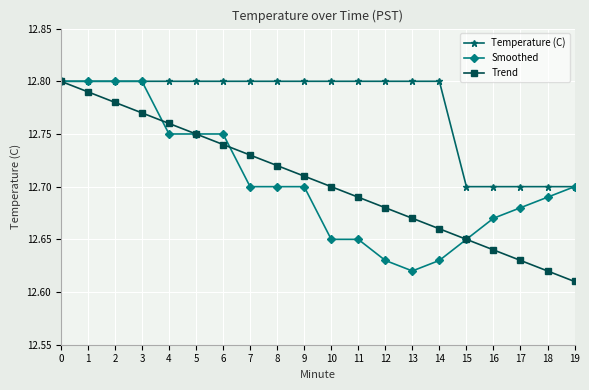

True or false: Smoothed has a value of 12.8 at 3.

True